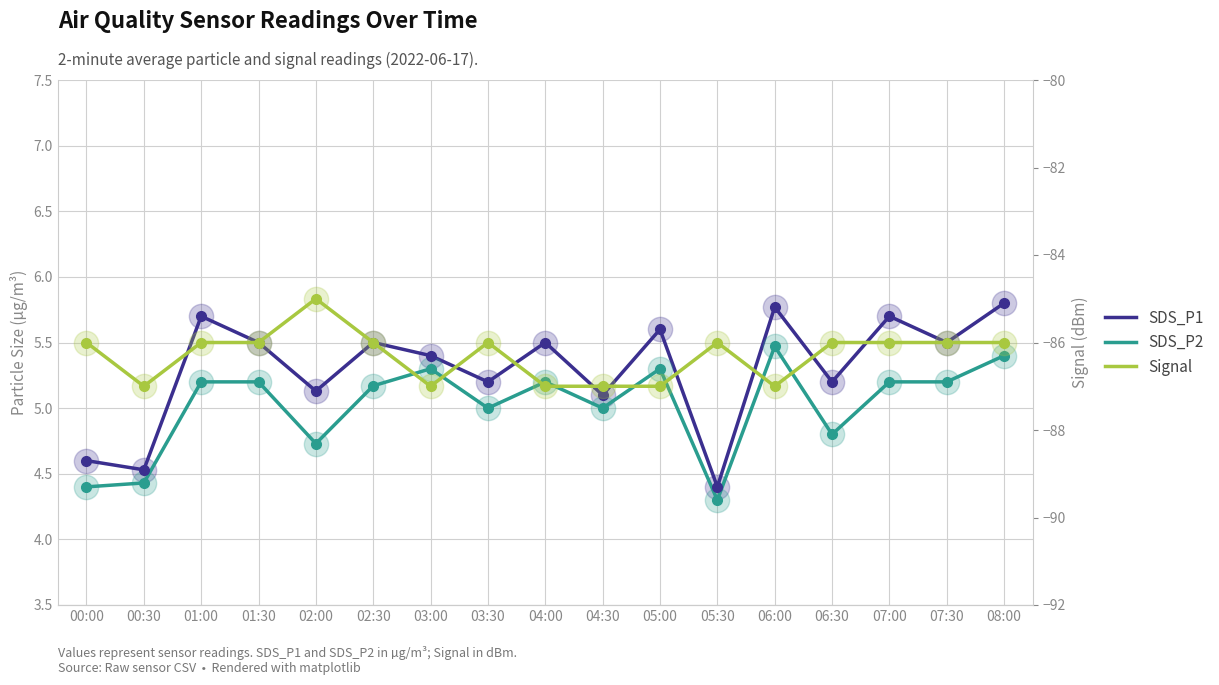

At how many categories does at least one series exceed -39?

17